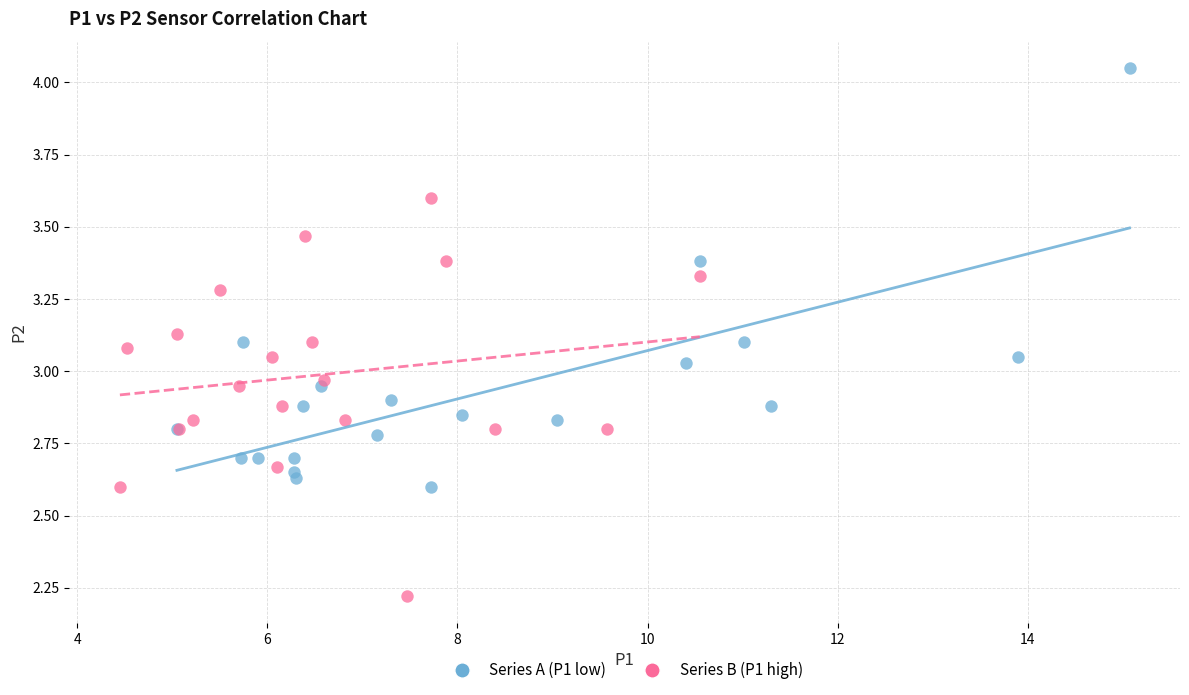

Which series contains the highest Y value?

Series A (P1 low)